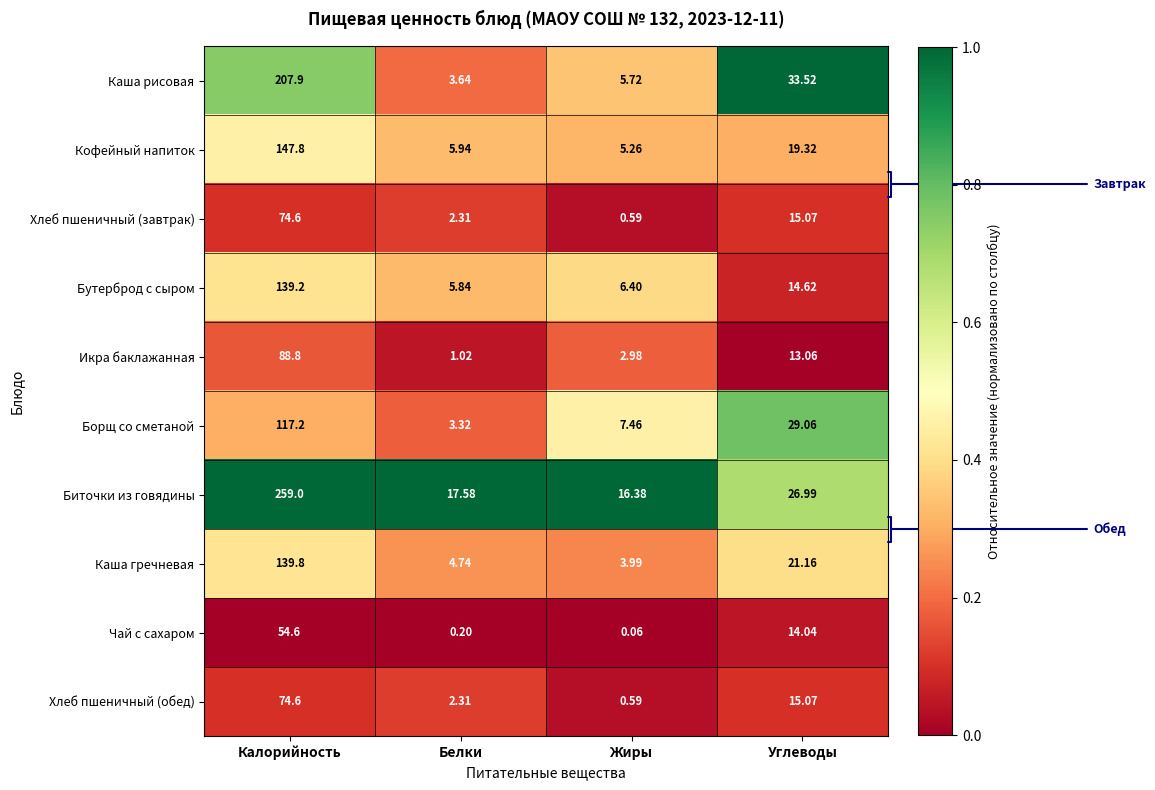

What is the maximum value shown in the chart?

259.0